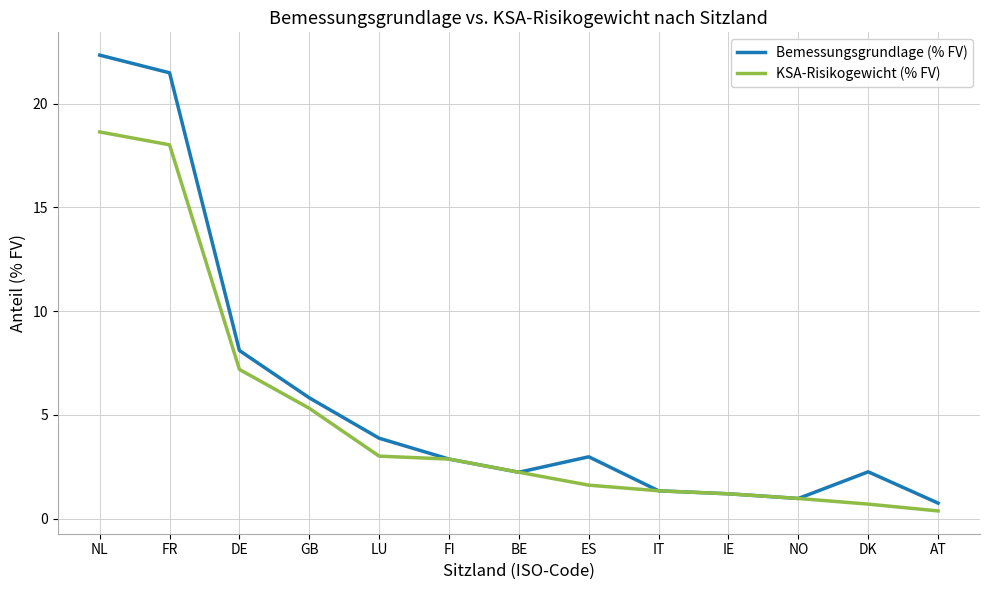

What are all the series names shown in the legend?

Bemessungsgrundlage (% FV), KSA-Risikogewicht (% FV)